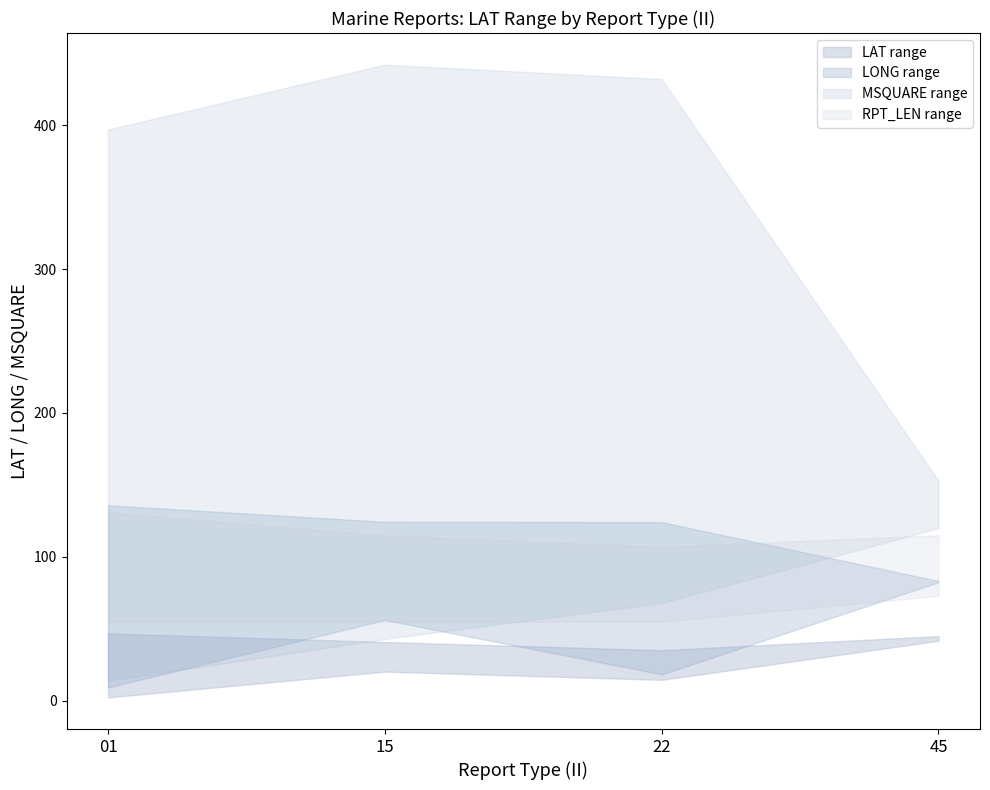

Between 22 and 01, which is larger?

01